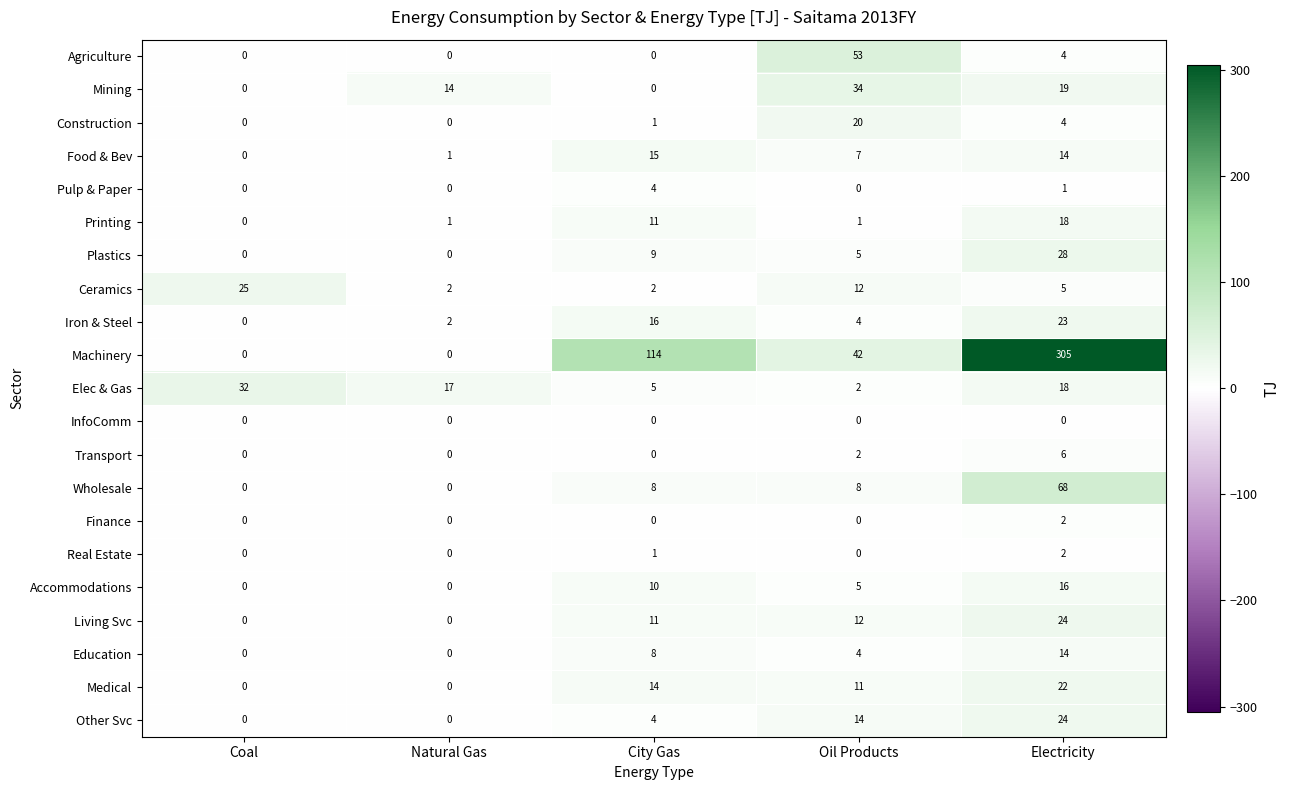

What is the difference between the maximum and minimum values in the Agriculture series?

53